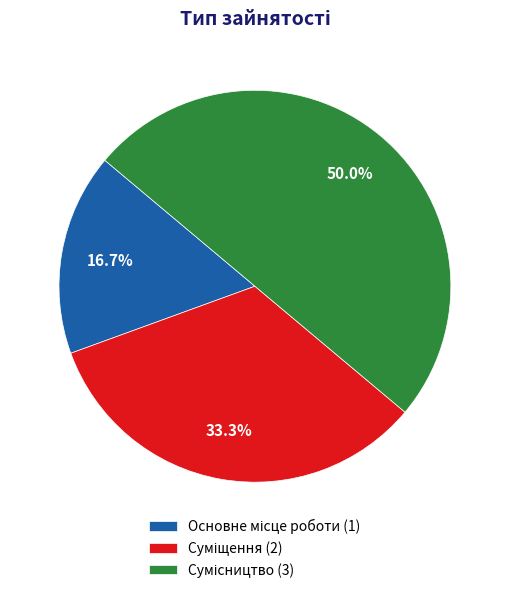

How many segments does this pie chart have?

3